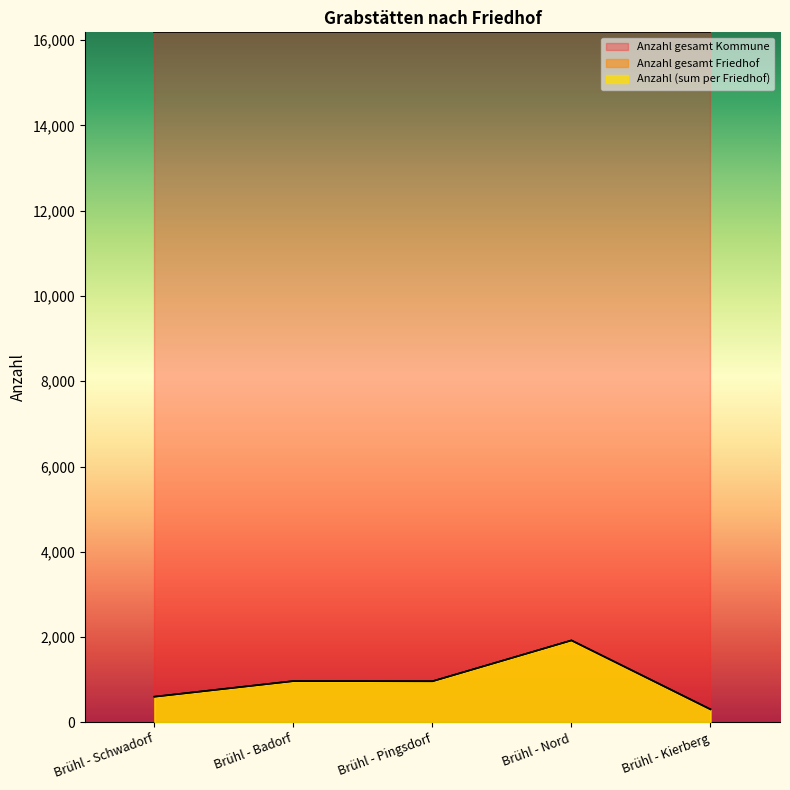

At which label does Anzahl (sum per Friedhof) reach its minimum?

Brühl - Kierberg